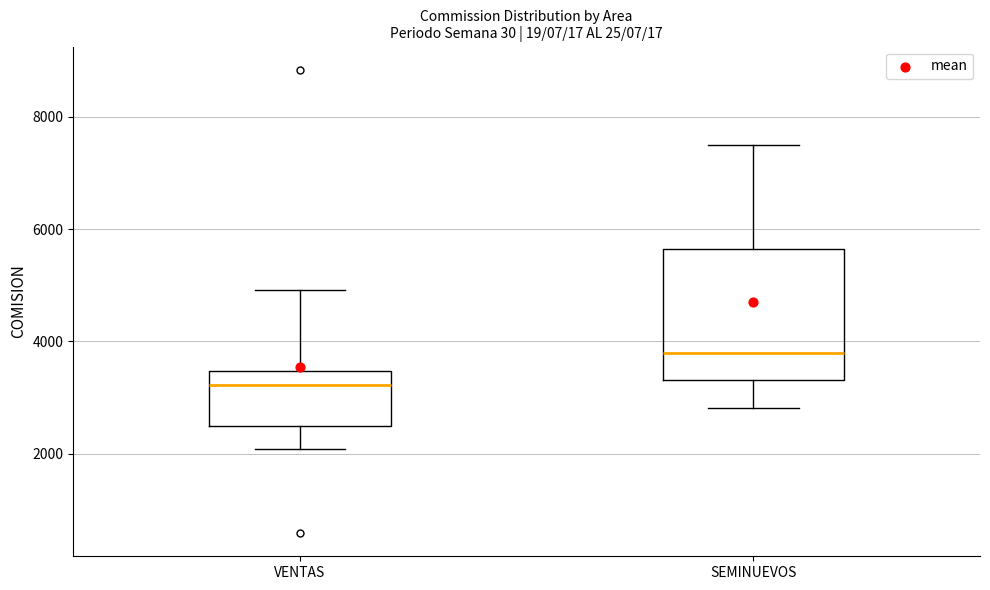

Comparing the boxes themselves (not the whiskers), which one is the tallest?

SEMINUEVOS